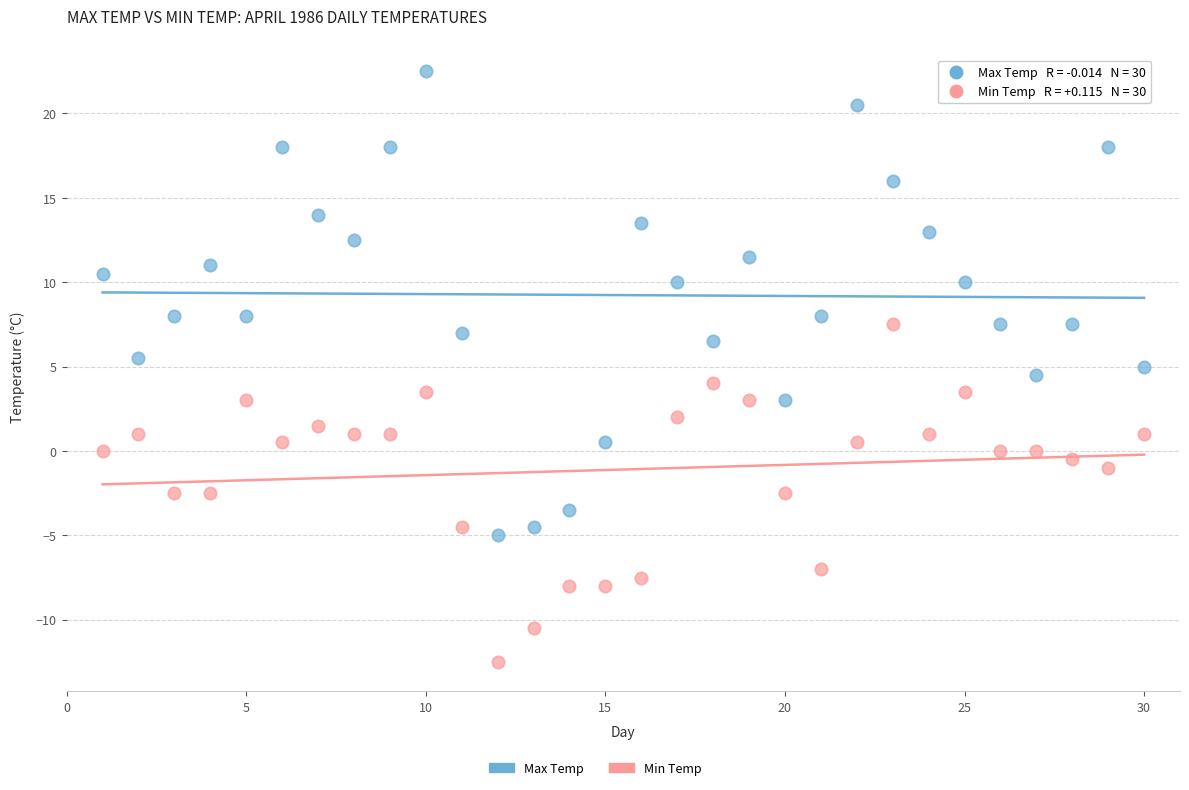

Across all data points, what is the range of Y values (max minus min)?

35.0